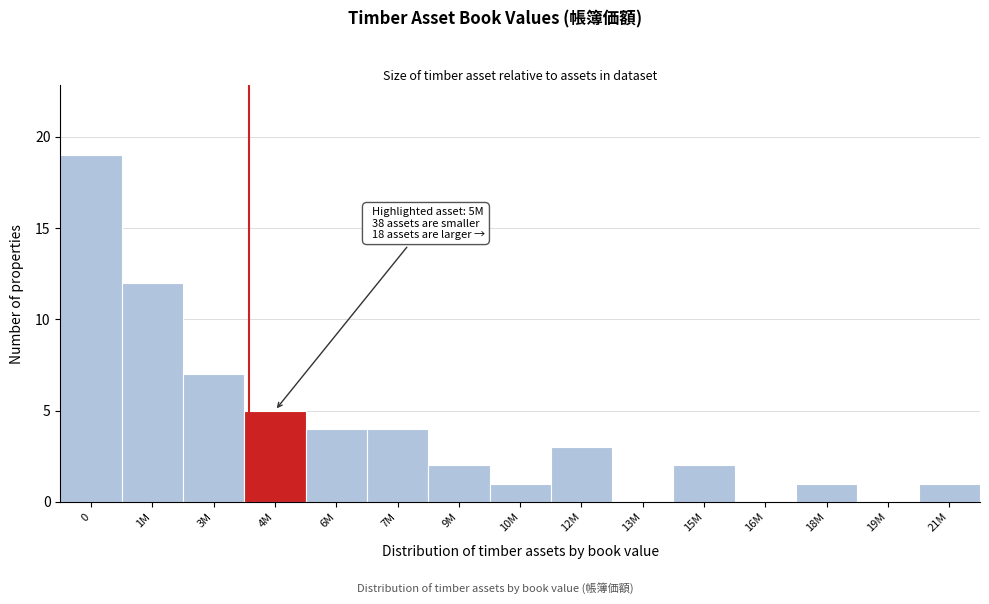

Reading left to right, transcribe all the data shown in this chart.

0=19	1M=12	3M=7	4M=5	6M=4	7M=4	9M=2	10M=1	12M=3	13M=0	15M=2	16M=0	18M=1	19M=0	21M=1